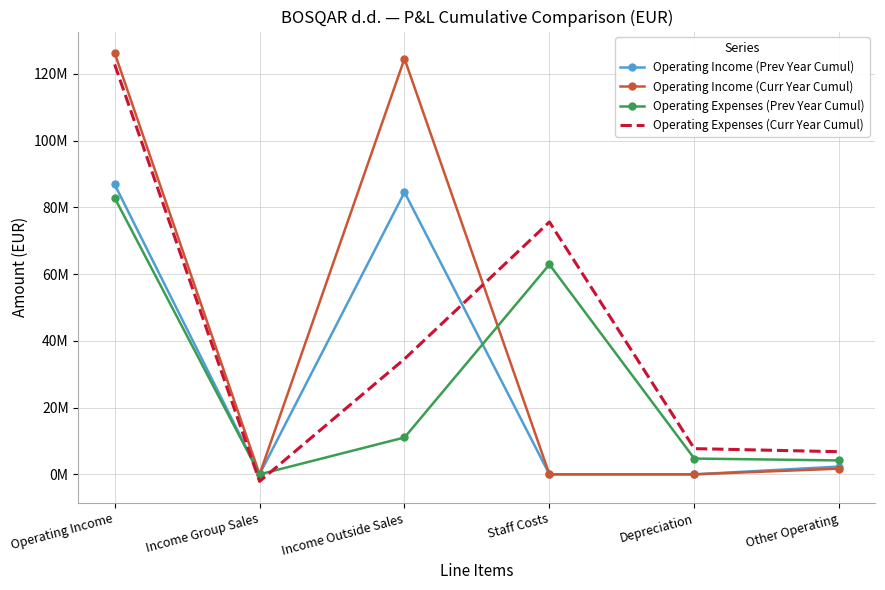

Reading left to right, extract all data points from this chart.

Operating Income (Prev Year Cumul): Operating Income=86859956	Income Group Sales=0	Income Outside Sales=84526453	Staff Costs=0	Depreciation=0	Other Operating=2333503
Operating Income (Curr Year Cumul): Operating Income=126256145	Income Group Sales=0	Income Outside Sales=124546565	Staff Costs=0	Depreciation=0	Other Operating=1709580
Operating Expenses (Prev Year Cumul): Operating Income=82828113	Income Group Sales=0	Income Outside Sales=11049278	Staff Costs=62880859	Depreciation=4732708	Other Operating=4165245
Operating Expenses (Curr Year Cumul): Operating Income=122834890	Income Group Sales=-2101548	Income Outside Sales=34570594	Staff Costs=75621506	Depreciation=7704800	Other Operating=6786188